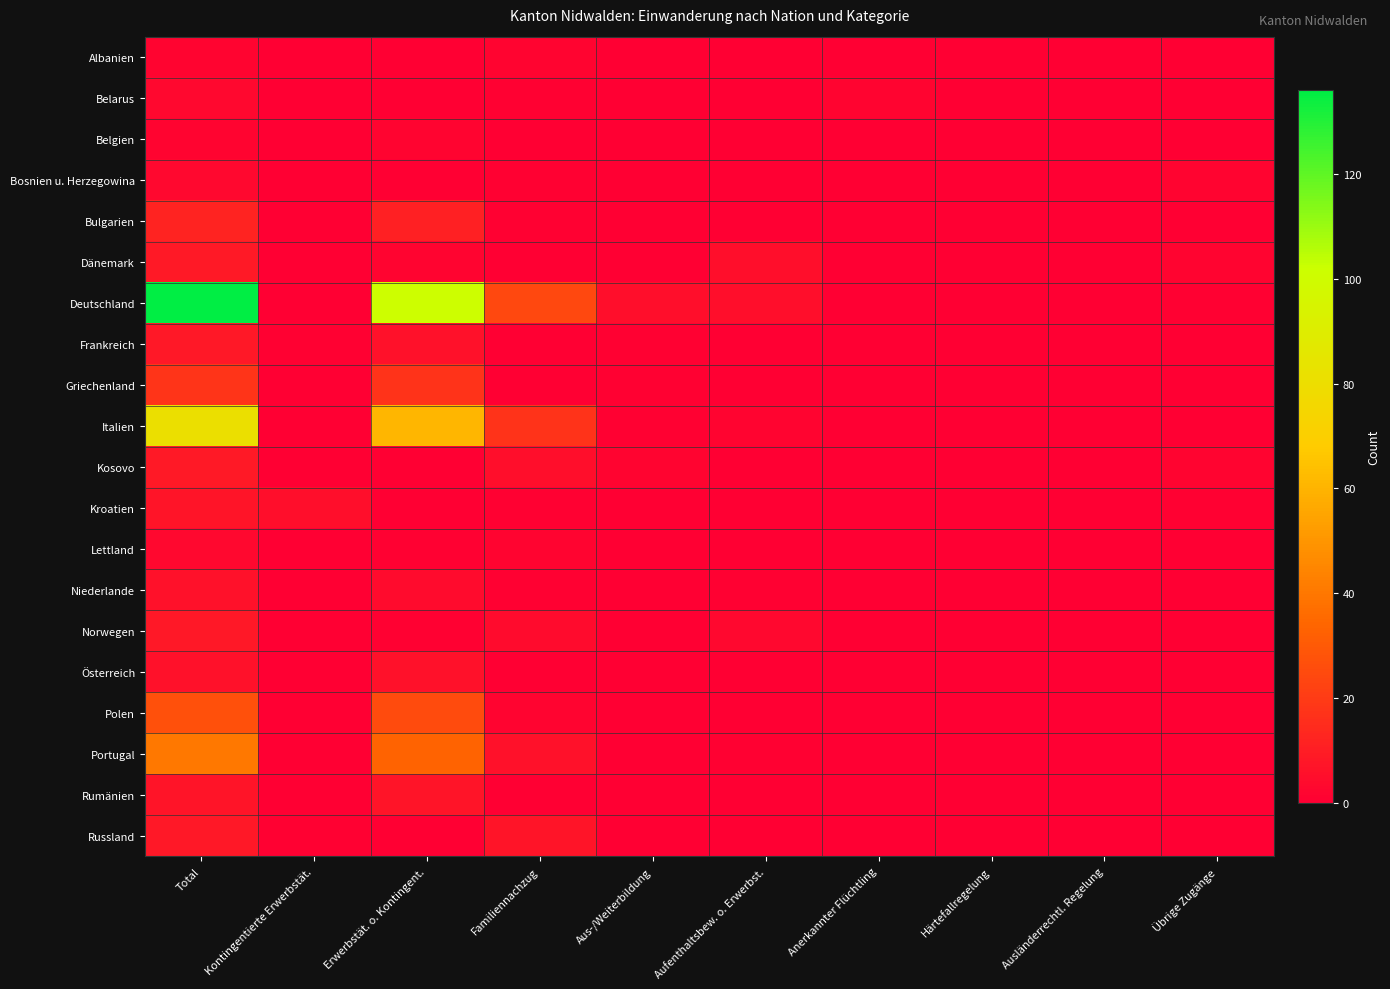

Which series changed the most between Familiennachzug and Aus-/Weiterbildung?

Deutschland